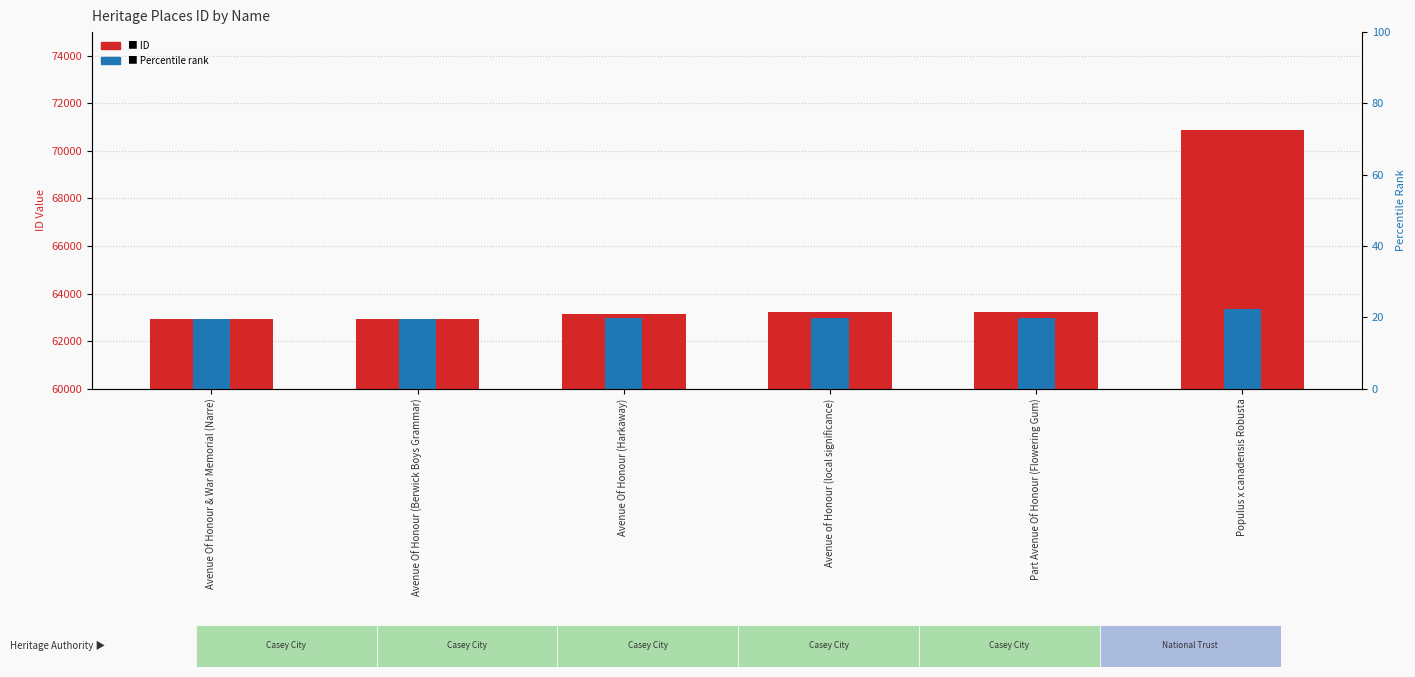

What is the difference between the ID values at Avenue Of Honour (Harkaway) and Avenue Of Honour (Berwick Boys Grammar)?

178.0